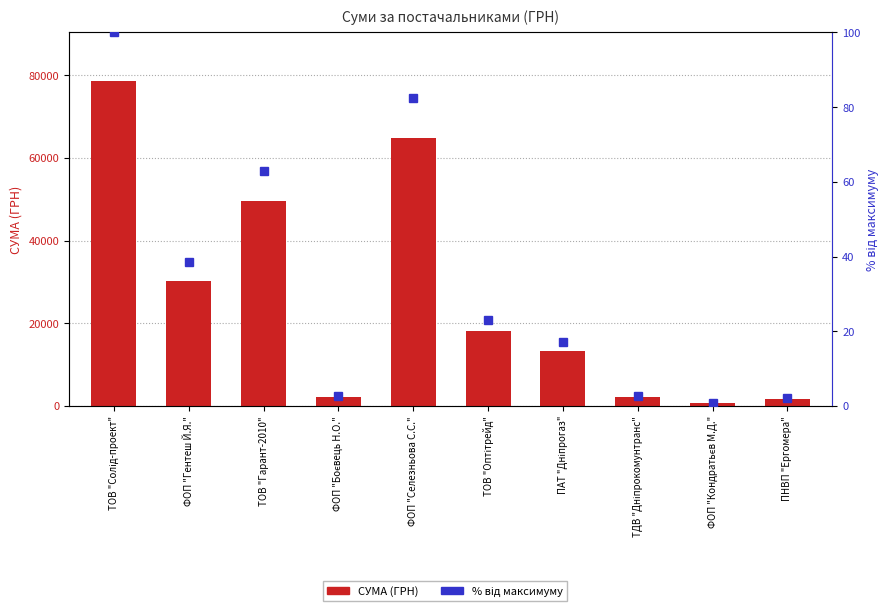

What value does the СУМА (ГРН) series have at ПАТ "Дніпрогаз"?

13395.0